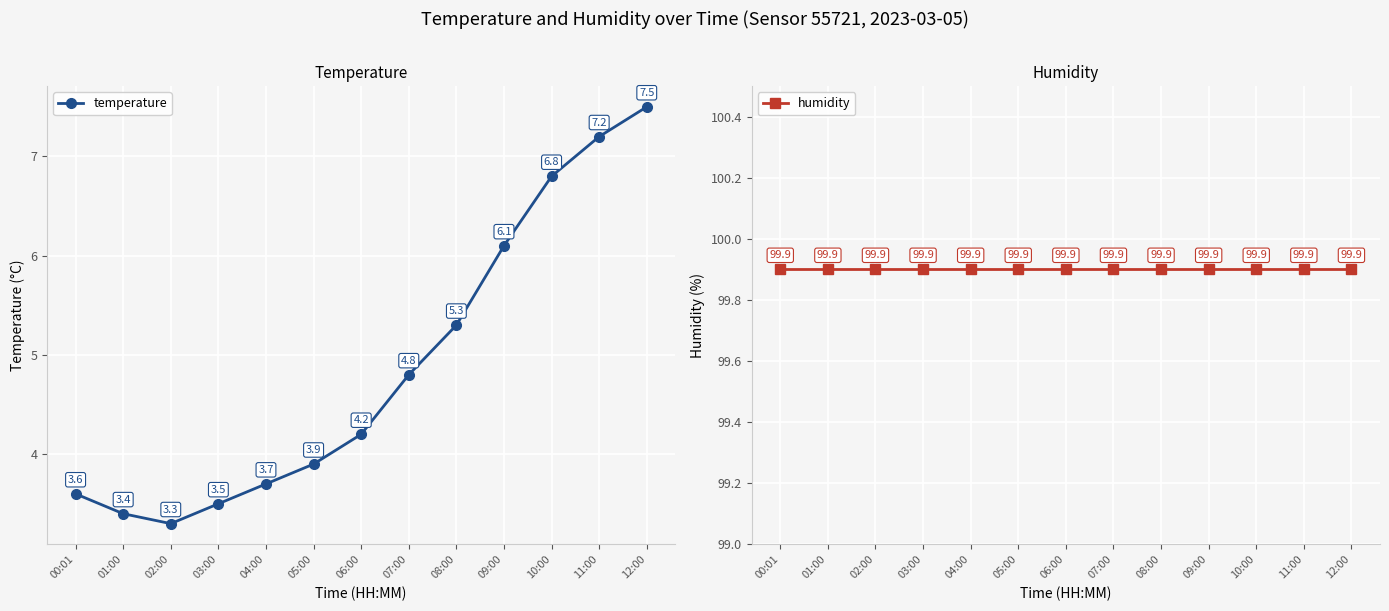

At which label is temperature closest to 5?

07:00